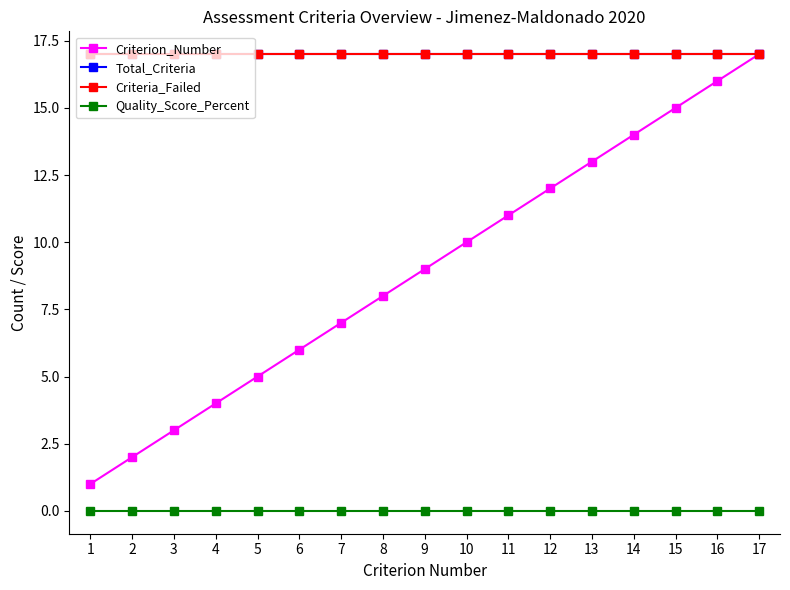

True or false: Criteria_Failed has more than 0 points higher than both neighbors.

False